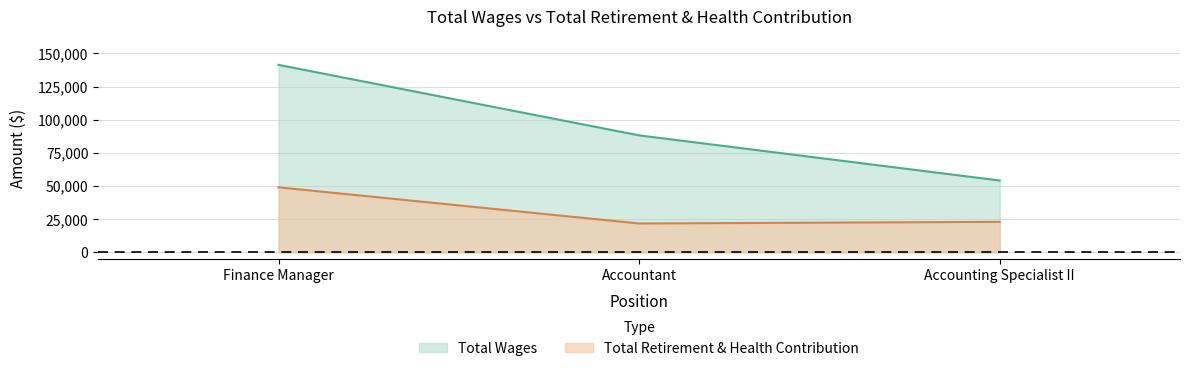

At which label is Total Retirement & Health Contribution closest to 35454?

Accounting Specialist II